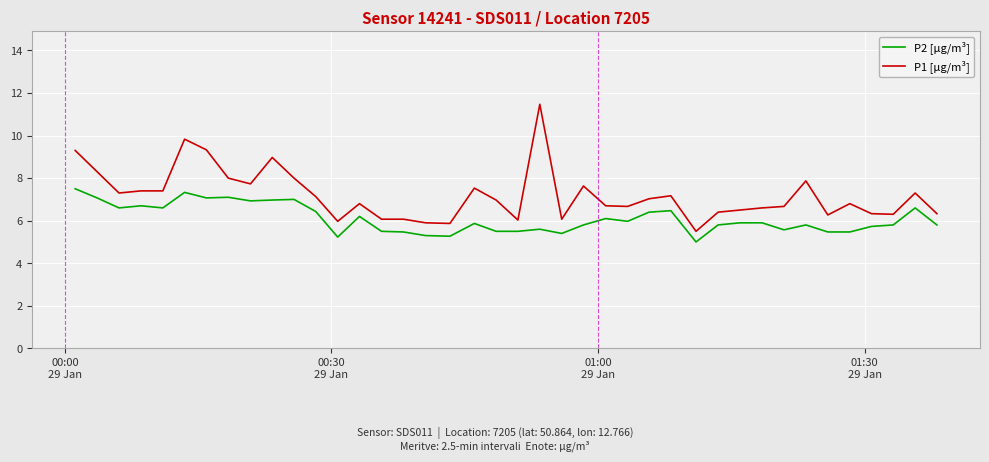

What is the difference between the maximum and minimum values in the P1 [µg/m³] series?

6.0